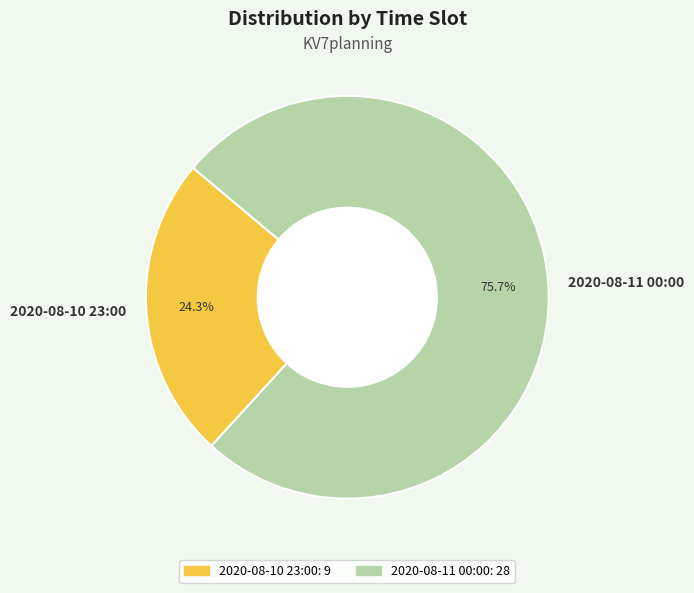

True or false: 2020-08-11 00:00 accounts for 85% of the total.

False